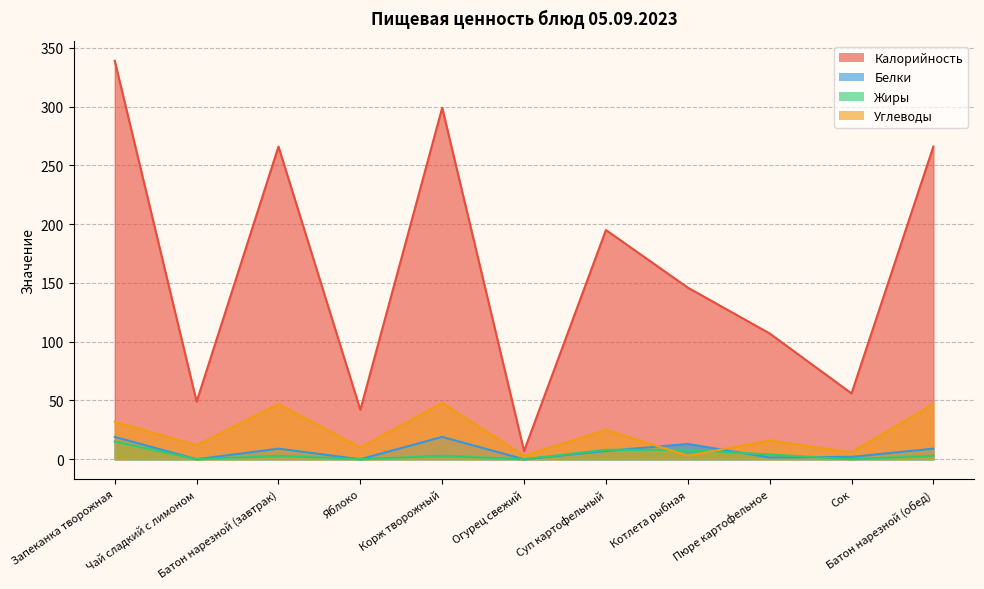

At how many categories does at least one series exceed 150?

5